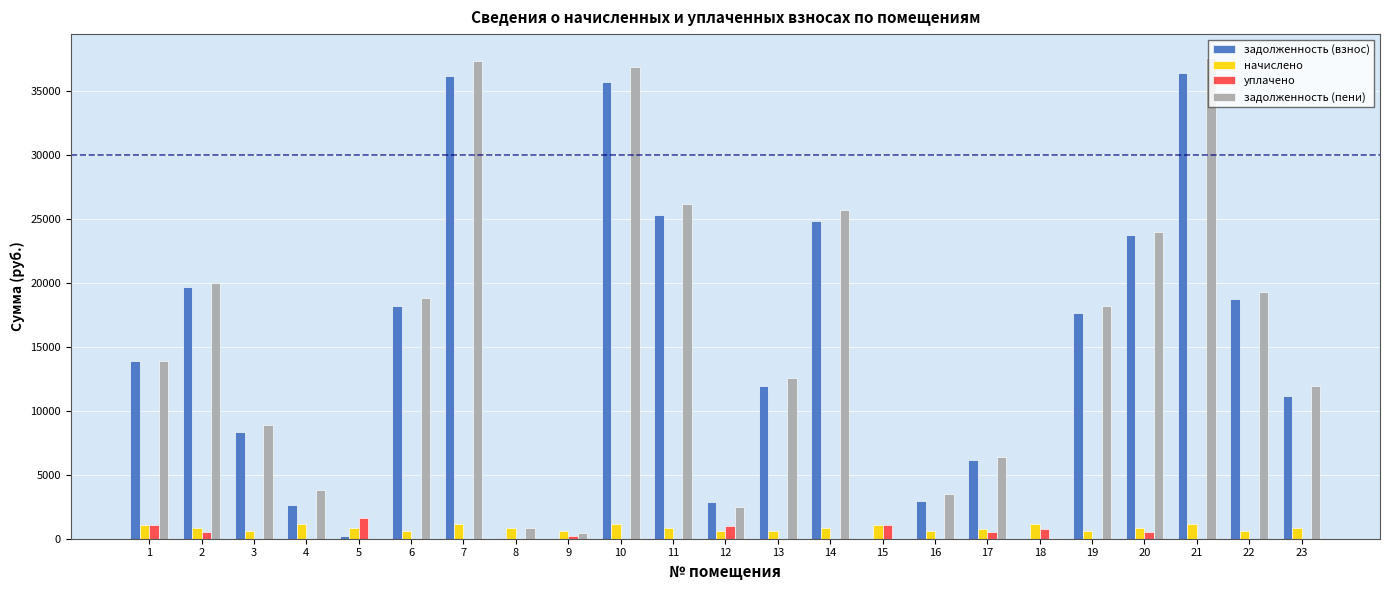

What is the spread (max minus min) of values at 13?

12527.9